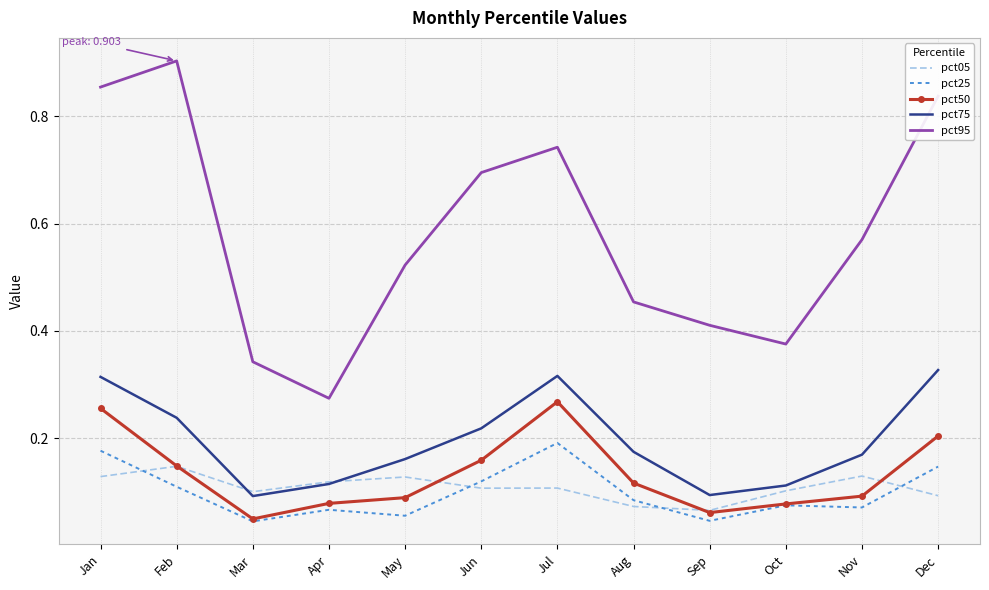

Is the value of pct75 at Feb greater than the value of pct50 at Feb?

Yes